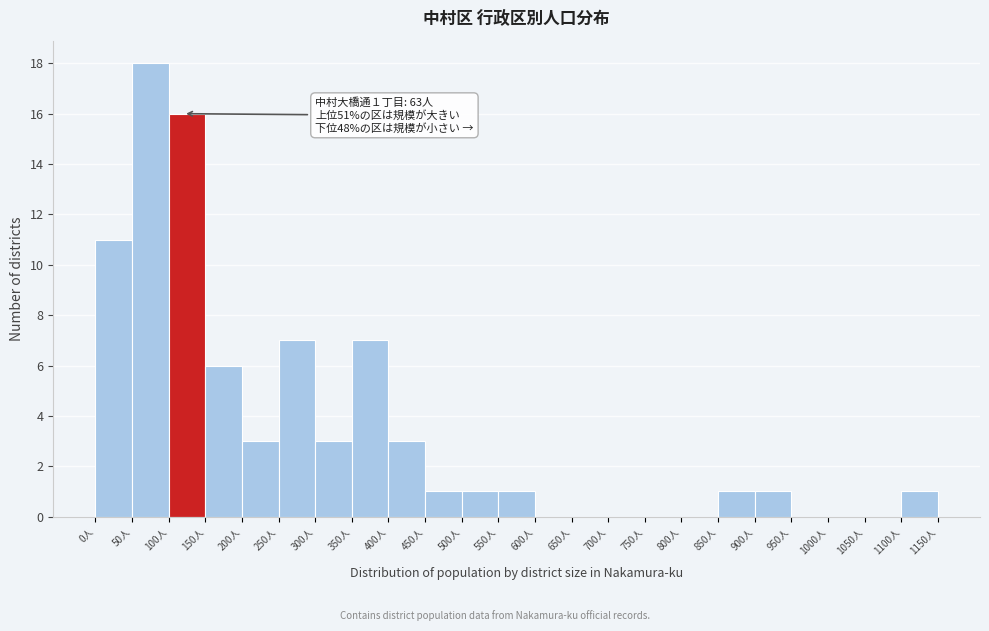

Which range on the x-axis has the tallest bar?

50 to 100